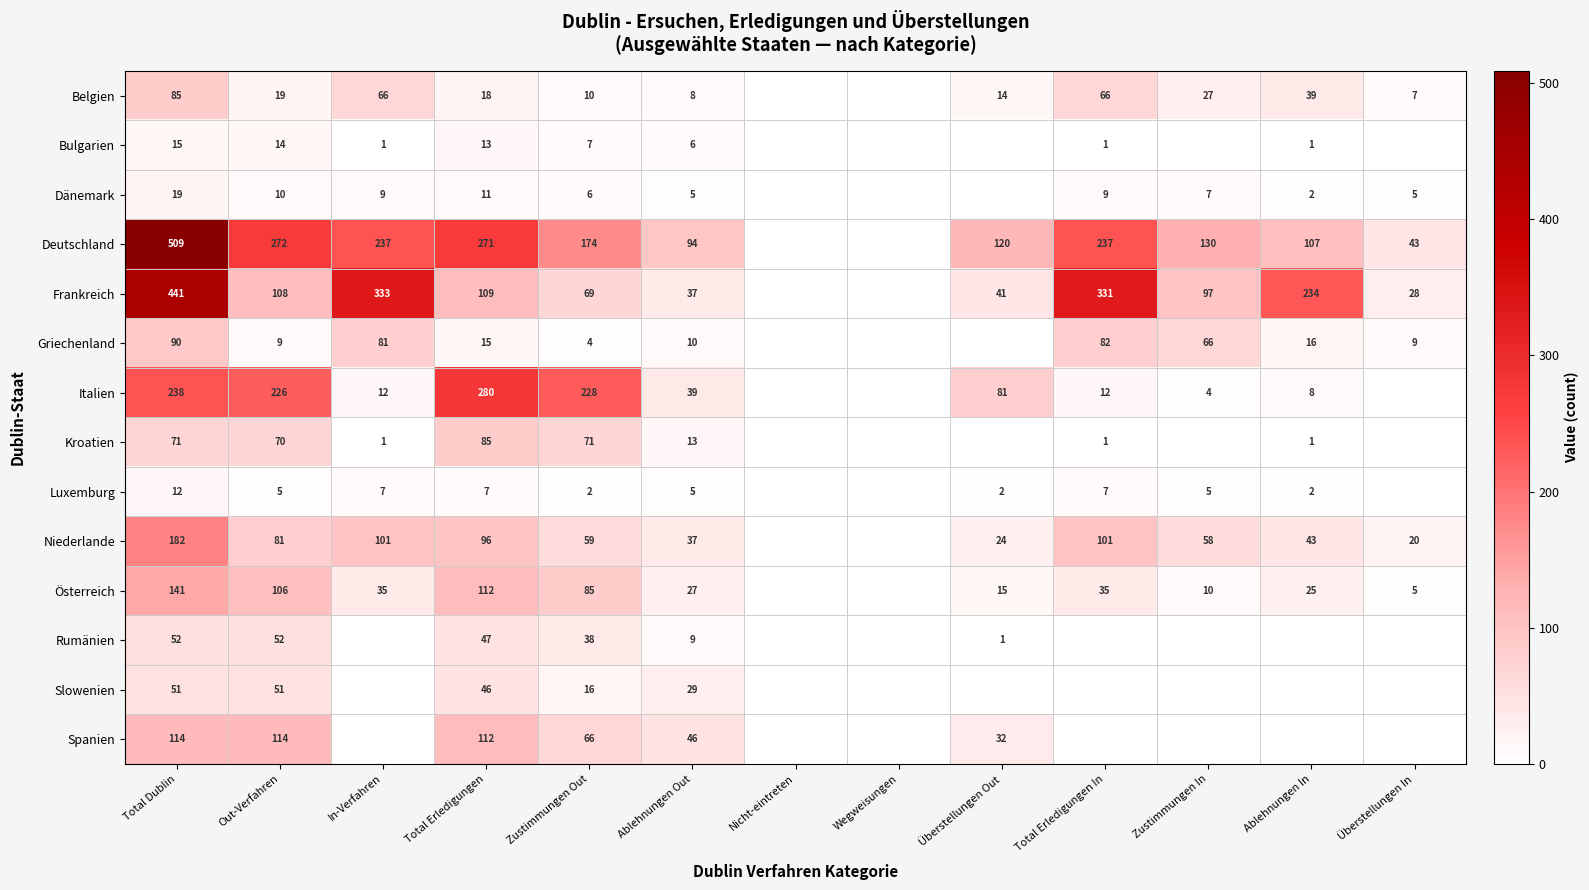

The Griechenland series shows 82 at Total Erledigungen In. True or false?

True